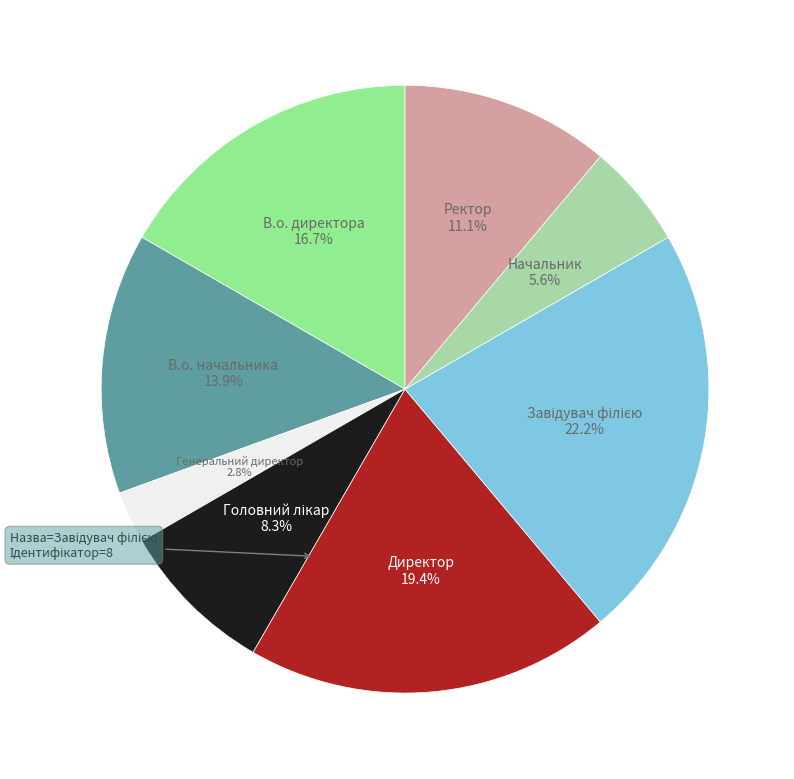

To the nearest percent, what portion does В.о. начальника represent?

14%